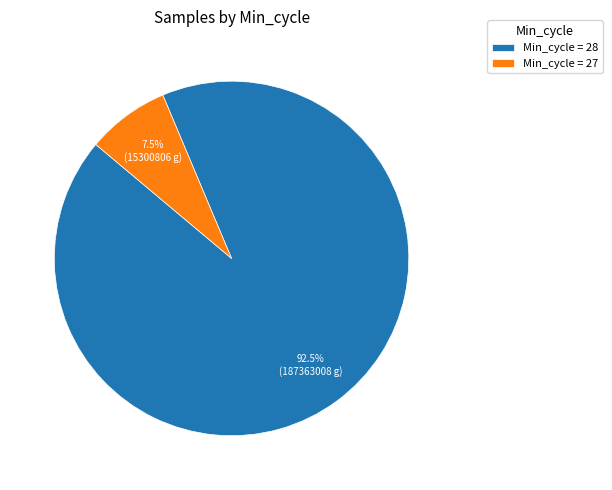

Rank the categories by value from lowest to highest.

Min_cycle = 27, Min_cycle = 28